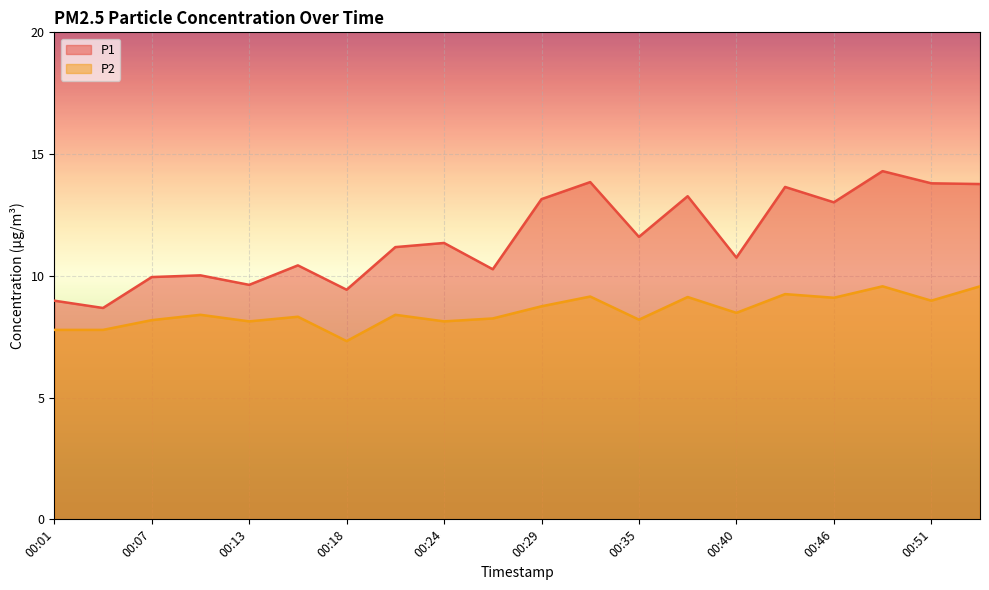

What is the value of the P1 point at the 2nd from the left?

8.7